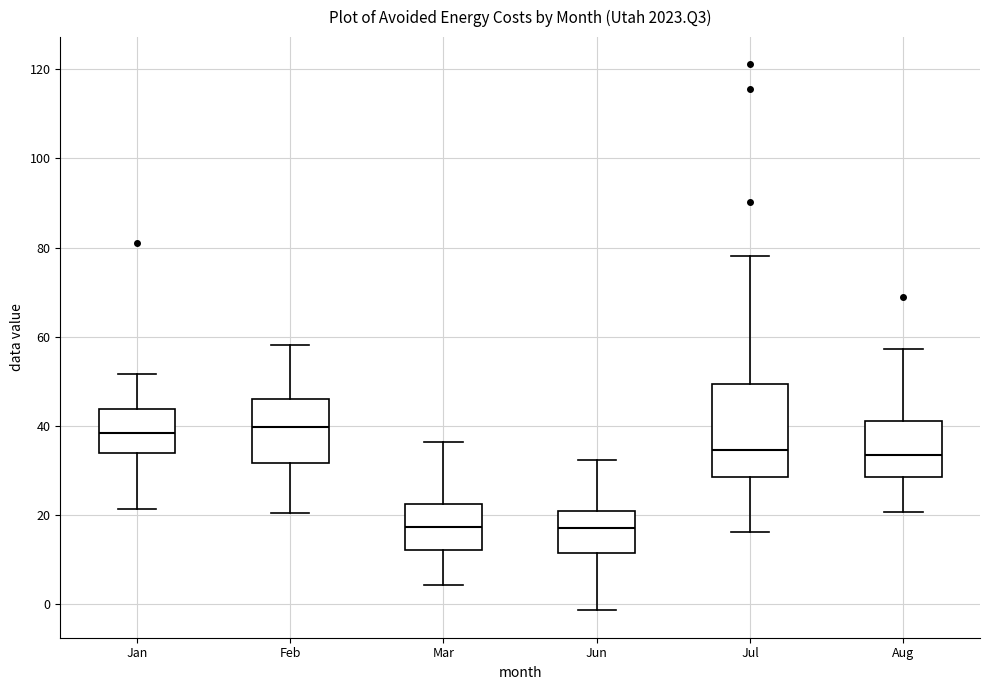

Reading left to right, read every box against the y-axis: the position of its median line, the range the box covers, and the ends of its whiskers. The values are not printed on the chart, so give them approximately, as read against the axis.

Jan: median 38, box 34 to 44, whiskers 22 to 52
Feb: median 40, box 32 to 46, whiskers 20 to 58
Mar: median 18, box 12 to 22, whiskers 4 to 36
Jun: median 18, box 12 to 20, whiskers -2 to 32
Jul: median 34, box 28 to 50, whiskers 16 to 78
Aug: median 34, box 28 to 40, whiskers 20 to 58